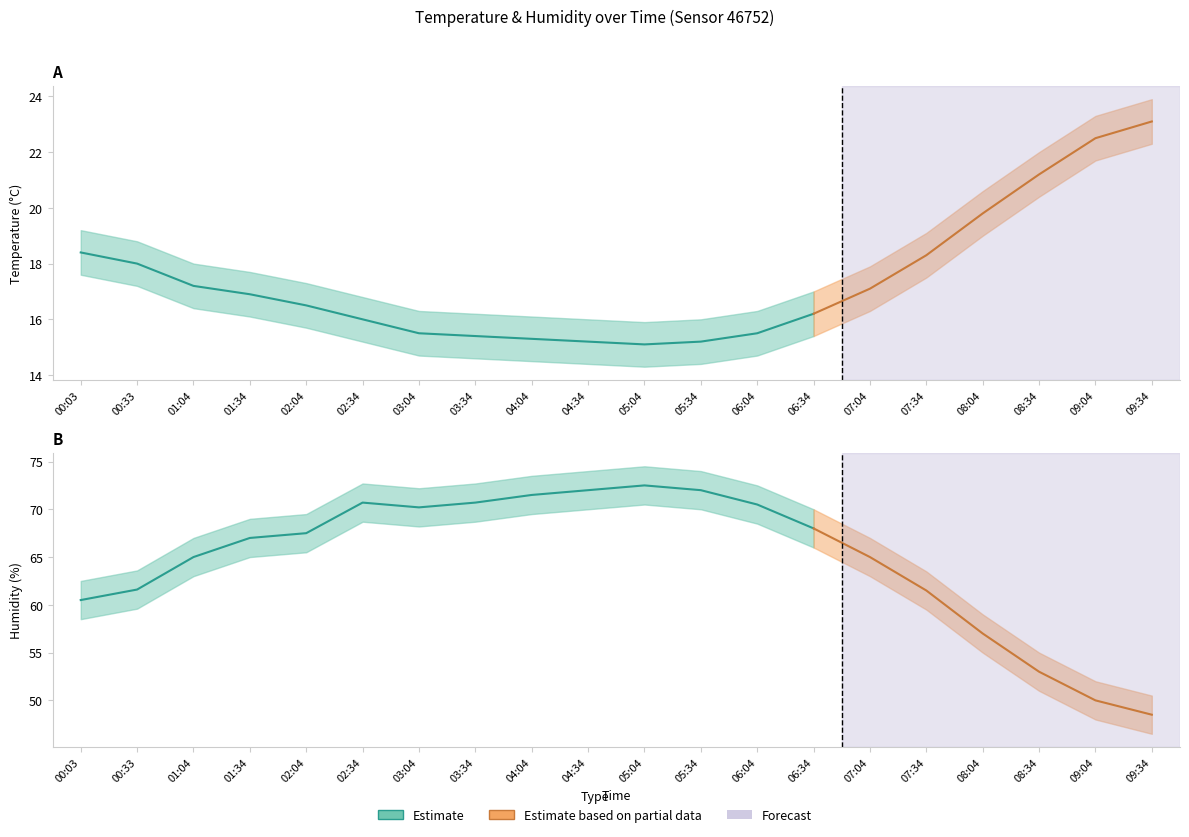

Rank the series by their maximum value, from lowest to highest.

temperature_lower, temperature, temperature_upper, humidity_lower, humidity, humidity_upper